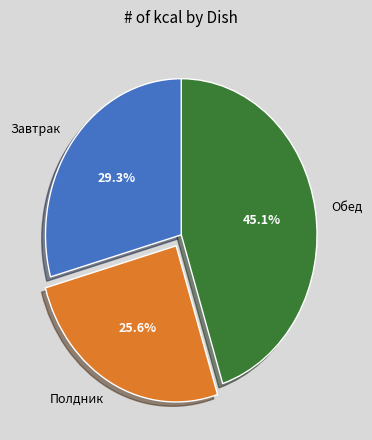

To the nearest percent, what is the average slice percentage?

33%